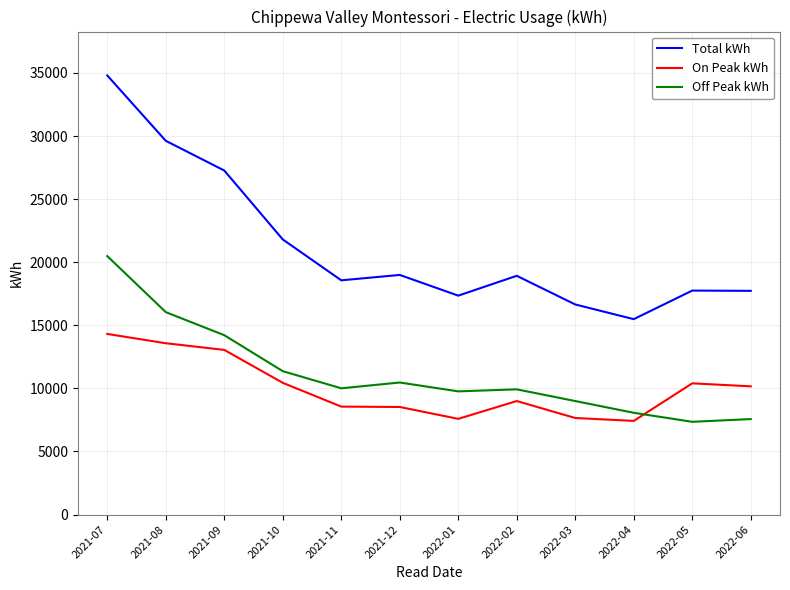

What is the spread (max minus min) of values at 2022-04?

8065